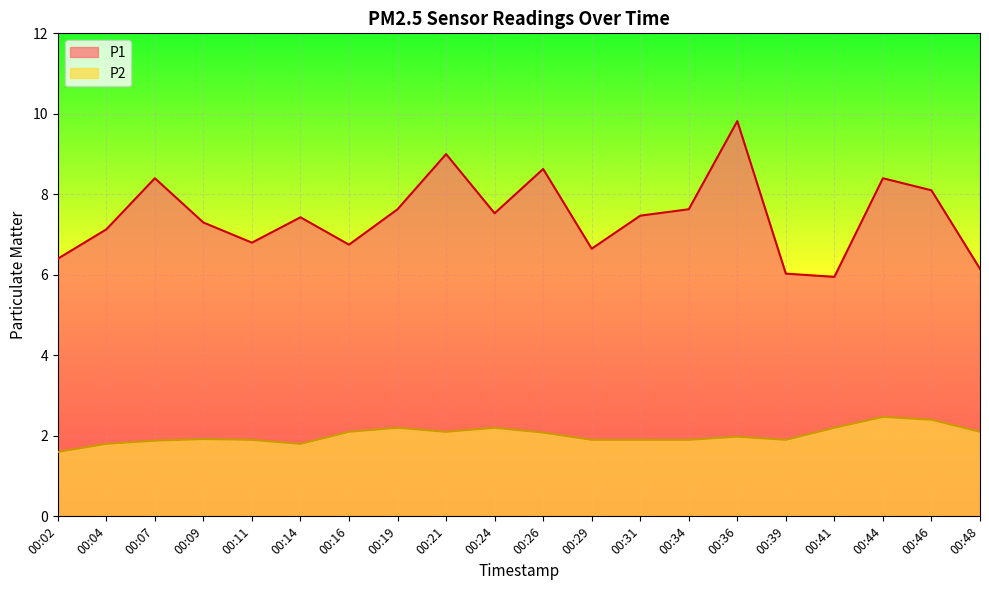

Reading right to left, extract all data points from this chart.

P1: 6.2	8.1	8.4	6.0	6.0	9.8	7.6	7.5	6.7	8.6	7.5	9.0	7.6	6.8	7.4	6.8	7.3	8.4	7.1	6.4
P2: 2.1	2.4	2.5	2.2	1.9	2.0	1.9	1.9	1.9	2.1	2.2	2.1	2.2	2.1	1.8	1.9	1.9	1.9	1.8	1.6